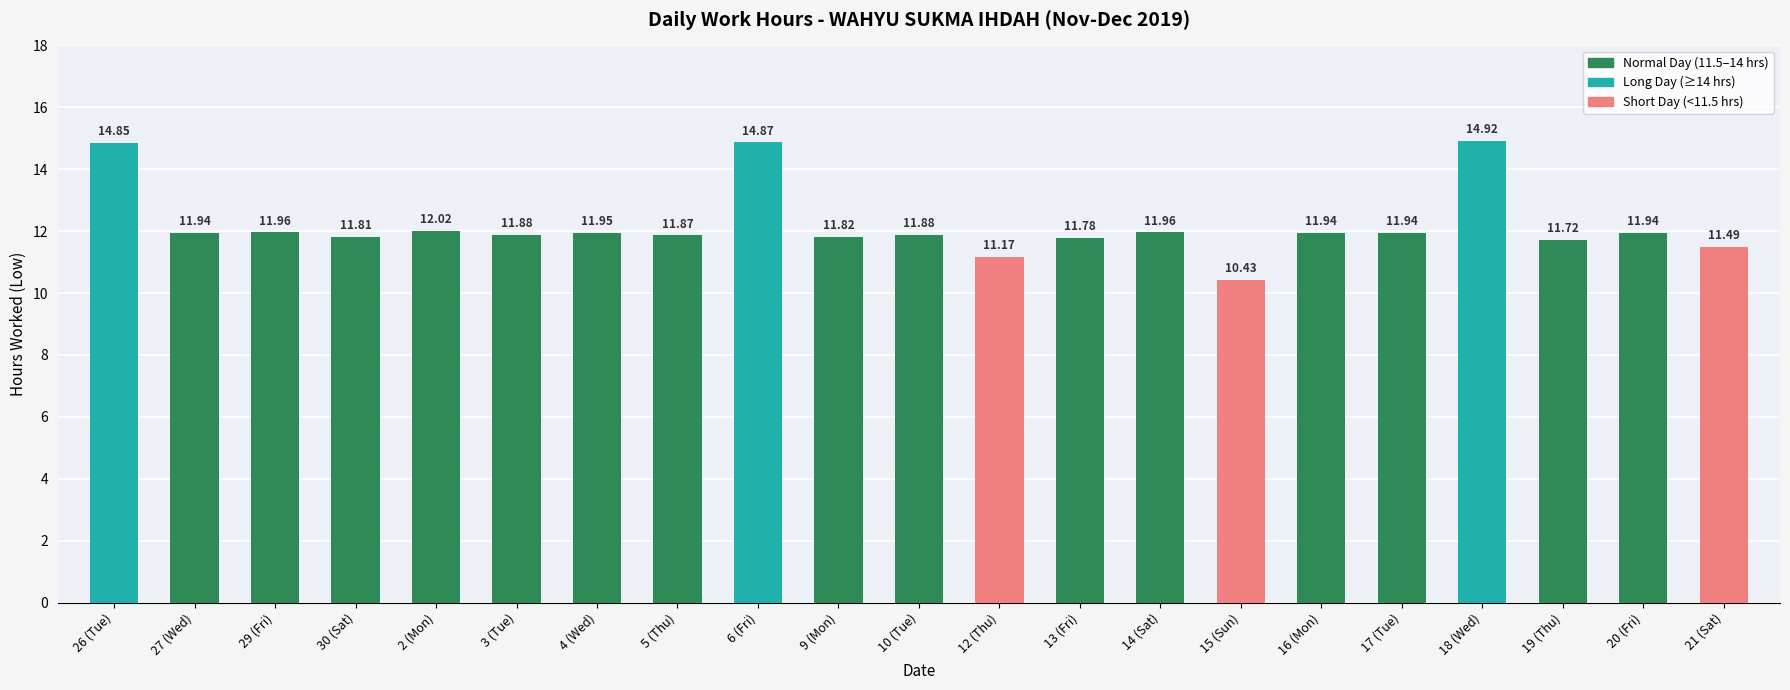

What is the label of the 14th bar from the right?

5 (Thu)